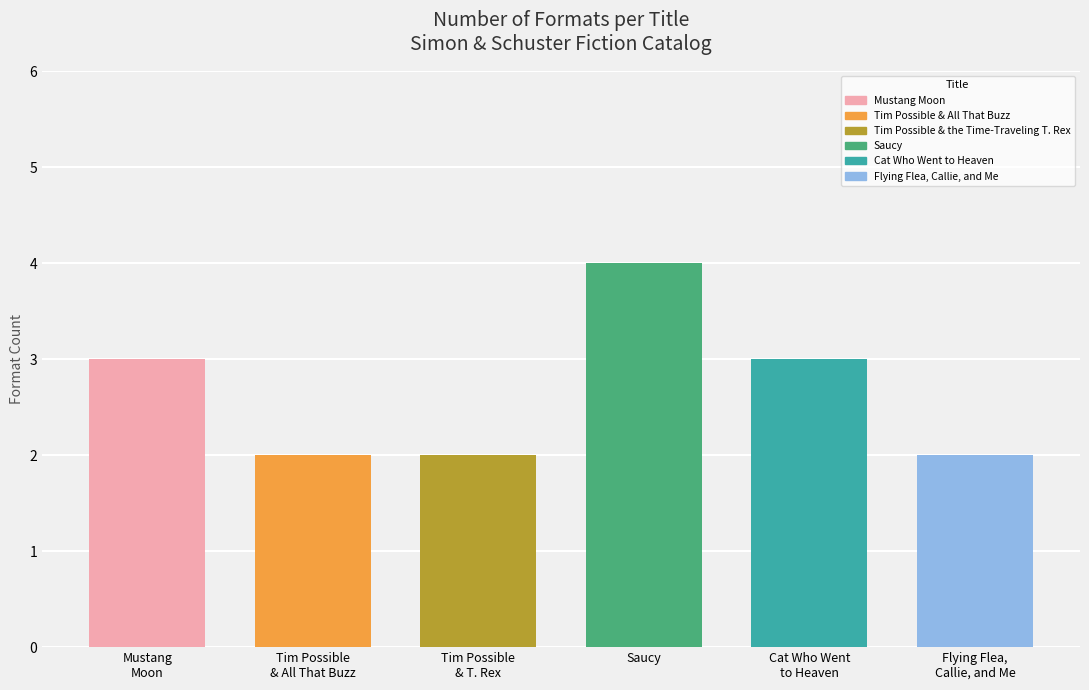

What is the change in value from Tim Possible
& All That Buzz to Cat Who Went
to Heaven?

+1